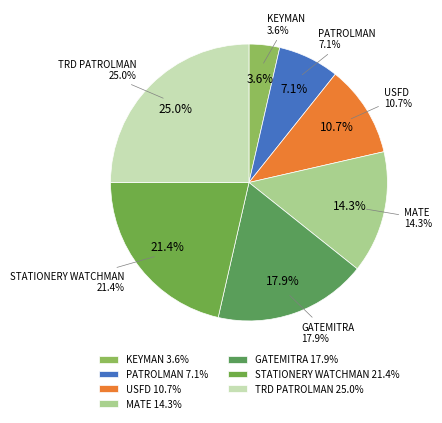

Is there a majority slice in this chart?

No